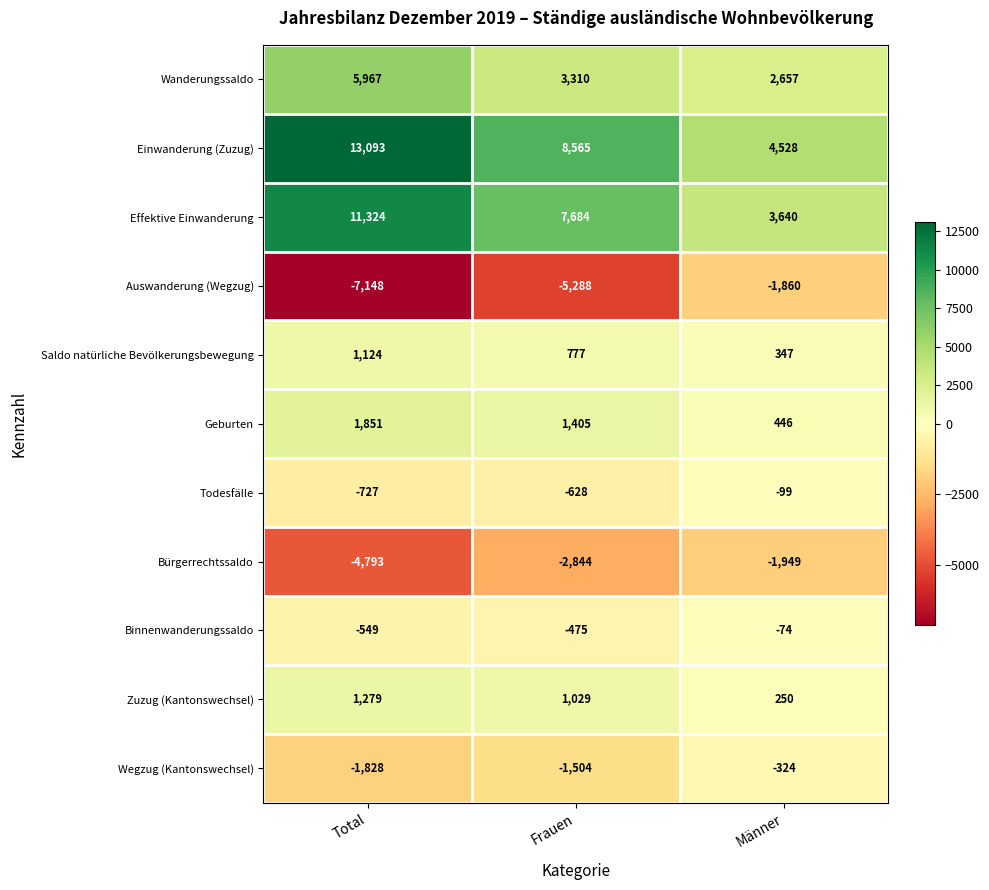

List the series in order of their peak value, lowest first.

Bürgerrechtssaldo, Auswanderung (Wegzug), Wegzug (Kantonswechsel), Todesfälle, Binnenwanderungssaldo, Saldo natürliche Bevölkerungsbewegung, Zuzug (Kantonswechsel), Geburten, Wanderungssaldo, Effektive Einwanderung, Einwanderung (Zuzug)